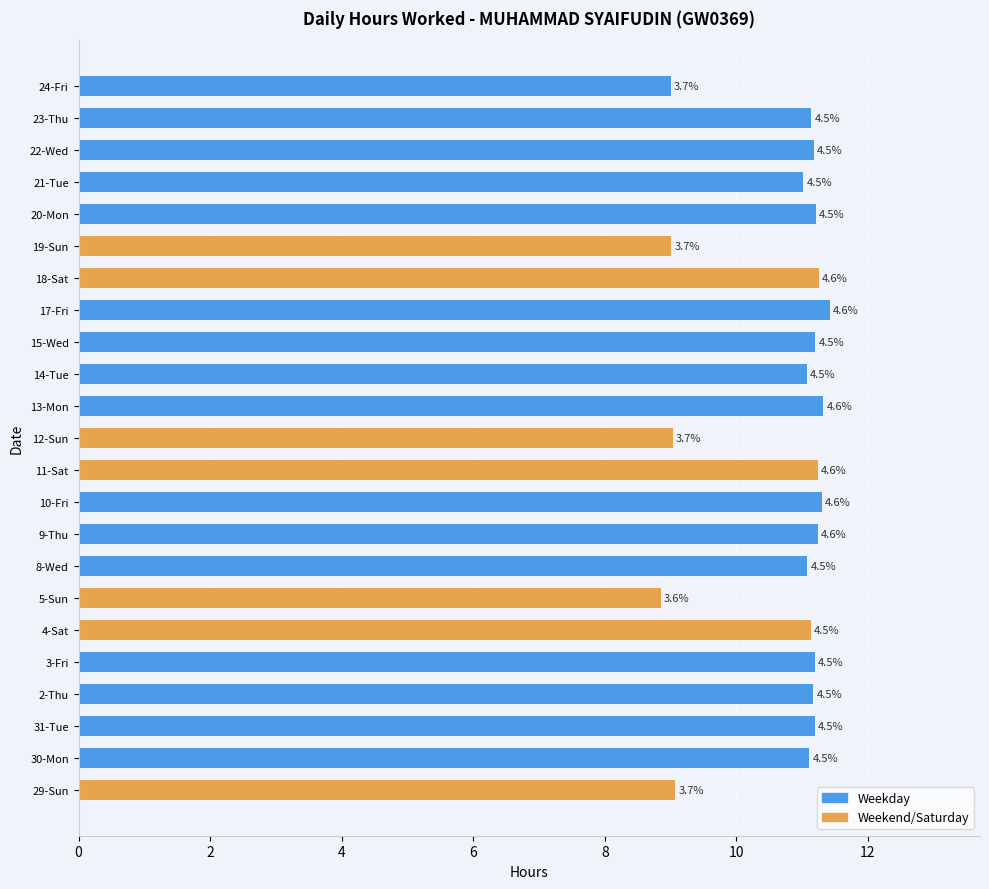

What is the smallest value displayed?

8.8